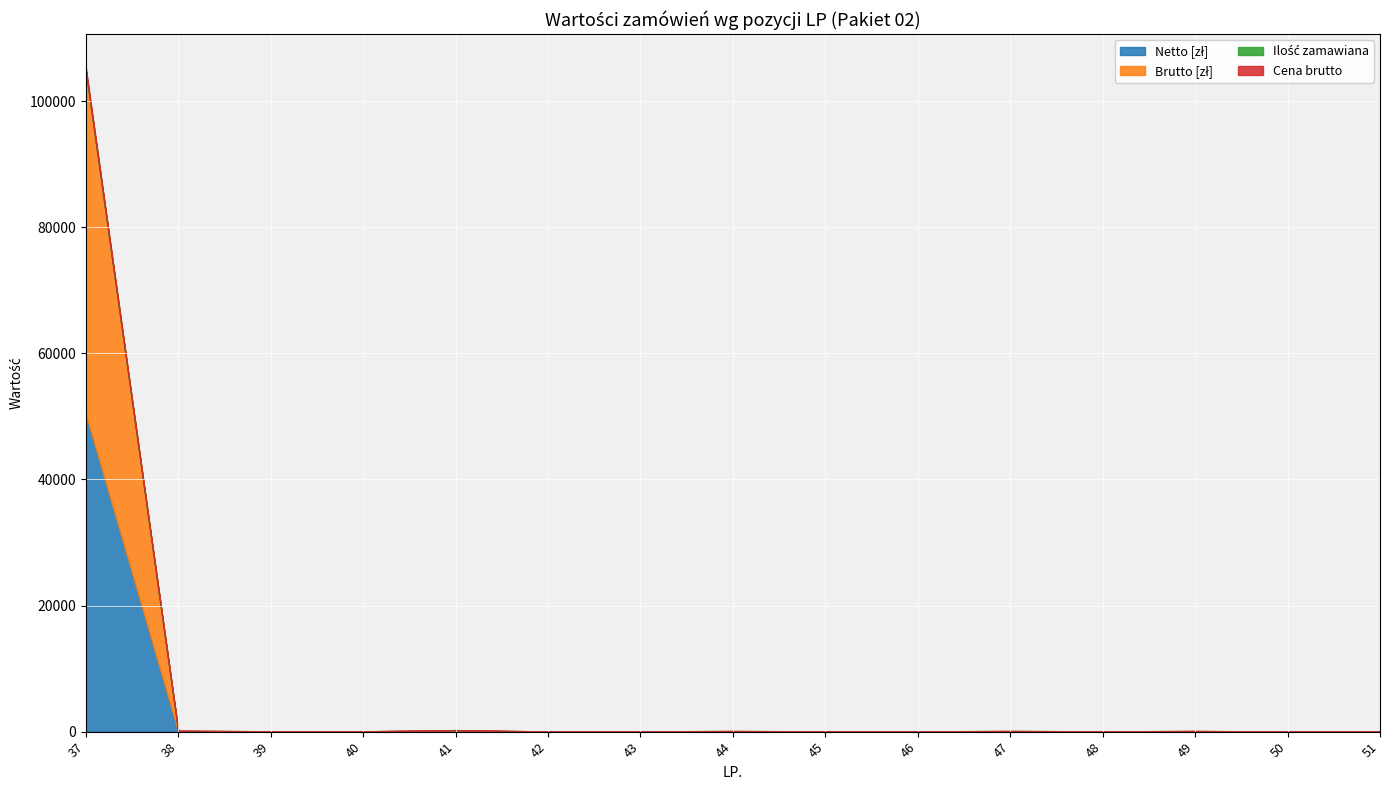

Which series has the largest range (max minus min)?

Brutto [zł]